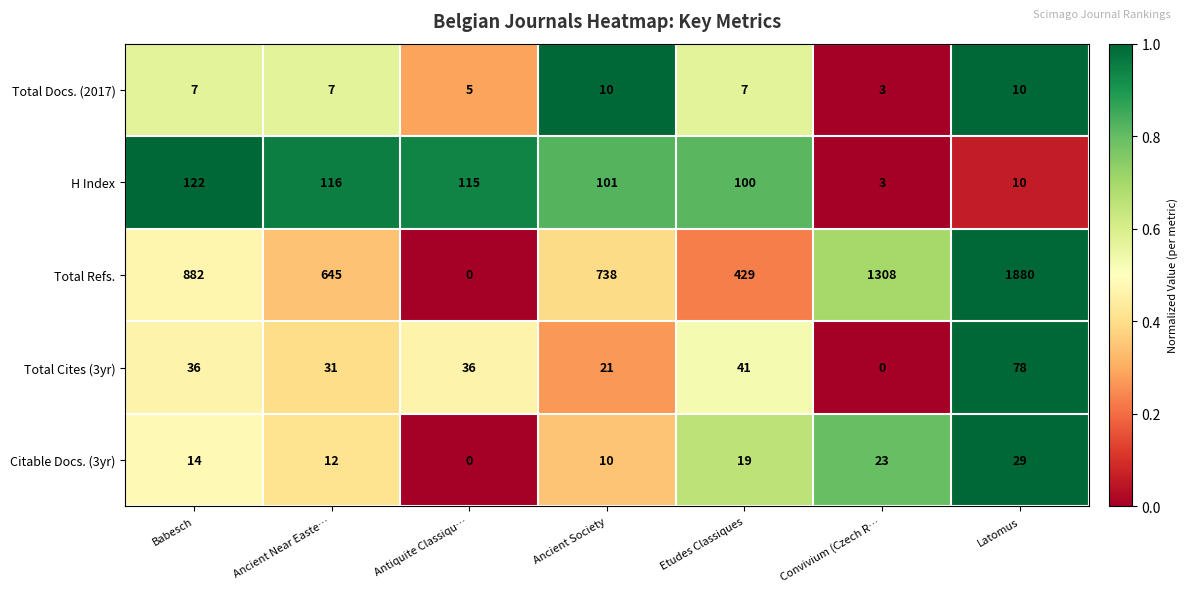

At which label does Total Docs. (2017) reach its minimum?

Convivium (Czech R…